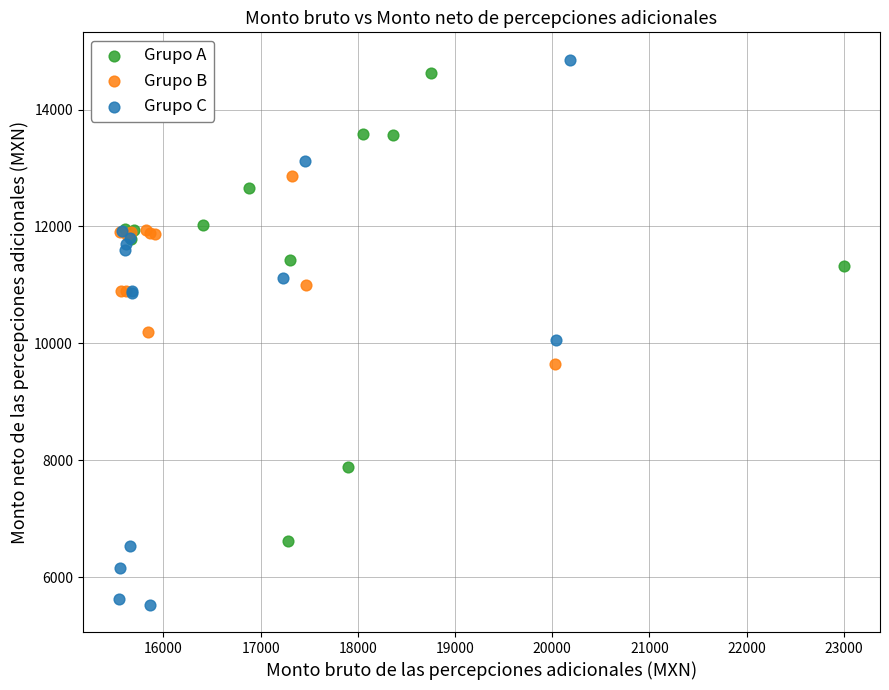

Which series contains the lowest Y value?

Grupo C